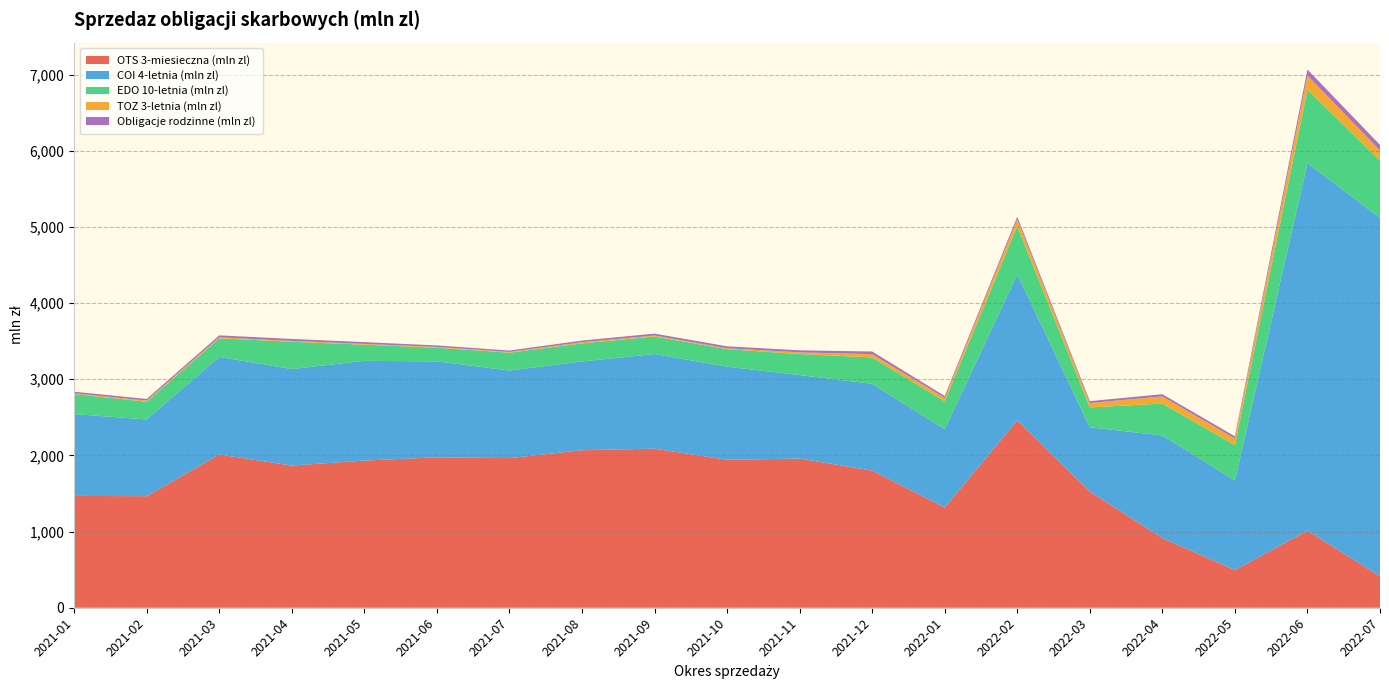

Reading left to right, list all the values displayed in this chart.

OTS 3-miesieczna (mln zl): 1468.4	1464.6	2011.8	1867.0	1932.2	1975.1	1964.3	2068.3	2088.9	1942.2	1958.4	1800.2	1315.6	2460.3	1525.3	914.7	494.8	1012.2	412.0
COI 4-letnia (mln zl): 1074.3	1007.1	1281.6	1266.9	1309.4	1259.0	1150.0	1165.0	1242.3	1222.7	1097.0	1139.9	1027.0	1917.7	844.4	1347.4	1176.6	4825.7	4706.6
EDO 10-letnia (mln zl): 263.3	232.4	243.7	358.2	212.0	179.6	234.4	237.1	229.9	230.4	274.7	346.2	367.4	628.2	260.4	418.1	464.0	964.0	750.5
TOZ 3-letnia (mln zl): 8.7	15.4	13.0	11.0	10.4	10.6	10.0	15.7	13.4	11.1	22.7	43.0	45.4	92.9	57.6	94.7	86.0	187.2	134.5
Obligacje rodzinne (mln zl): 21.3	21.3	25.9	26.0	23.1	19.5	17.9	21.4	24.7	25.6	26.9	34.7	24.9	34.5	25.0	28.6	29.5	77.0	72.8